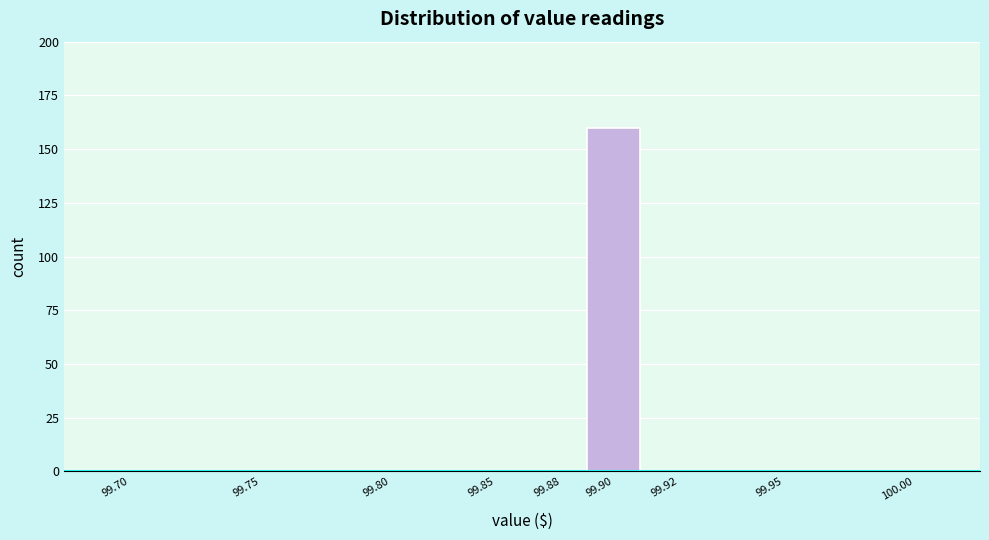

Reading right to left, transcribe all the data shown in this chart.

100.00=0	99.95=0	99.92=0	99.90=160	99.88=0	99.85=0	99.80=0	99.75=0	99.70=0